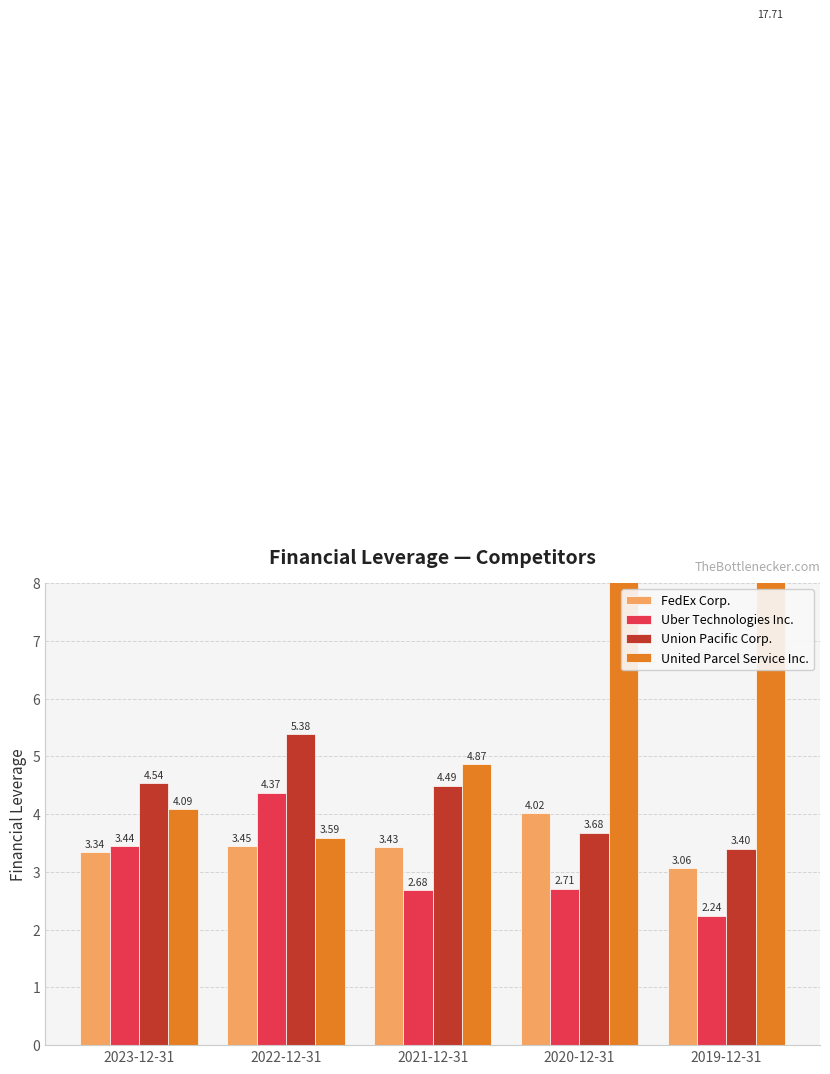

Which category has the highest value across all series?

2020-12-31